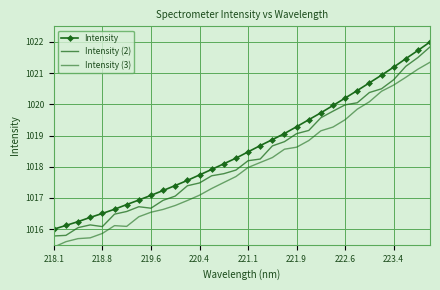

The value of Intensity (2) at 29 is 587.6. True or false?

False